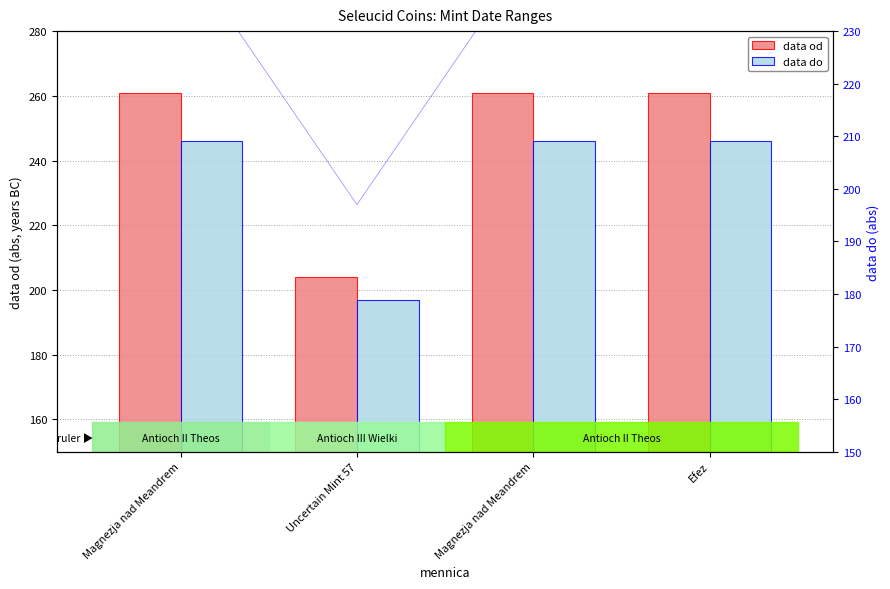

How many categories are shown in the chart?

4